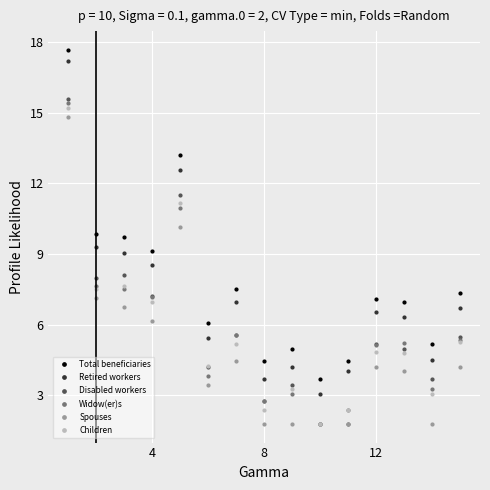

What is the value of the Retired workers point at the 9th from the left?

4.2